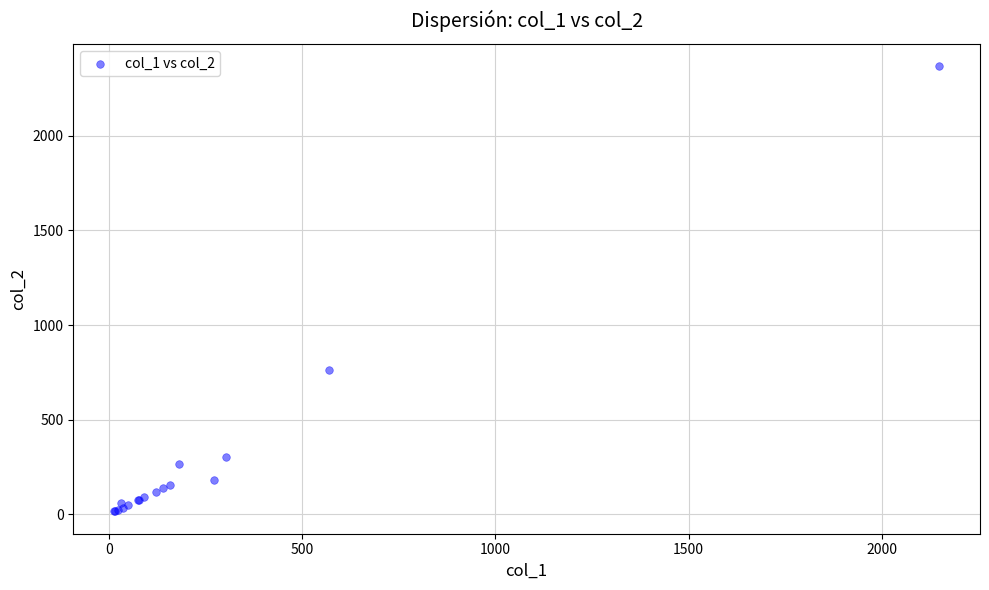

What Y value in the scatter plot is closest to 1191?

760.0